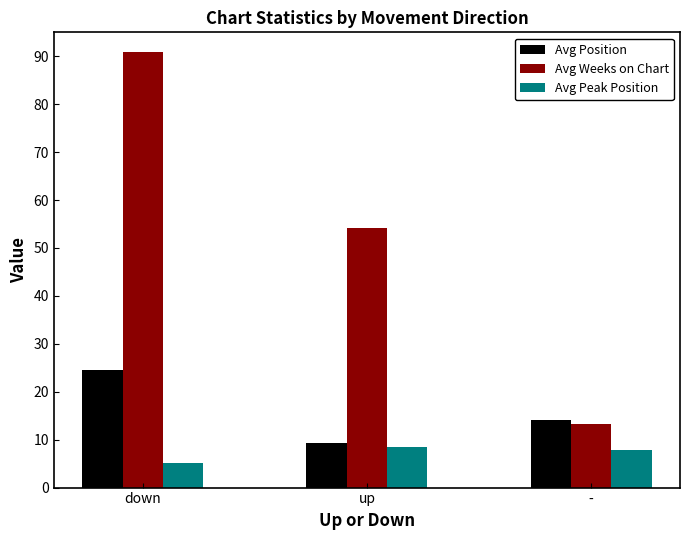

What is the difference between the highest and lowest values at -?

6.2